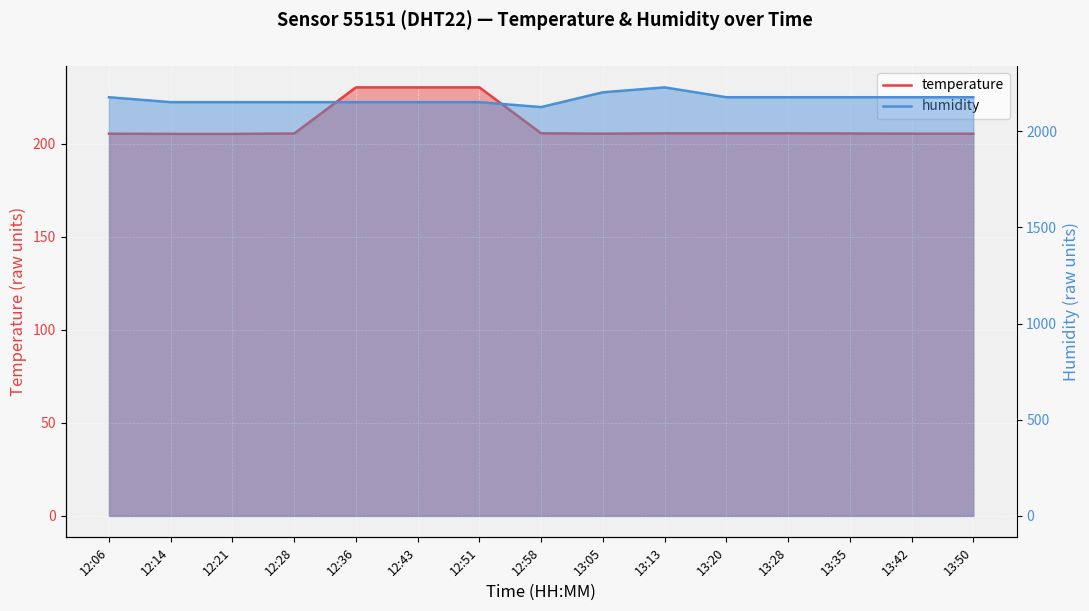

Which series has the largest range (max minus min)?

humidity